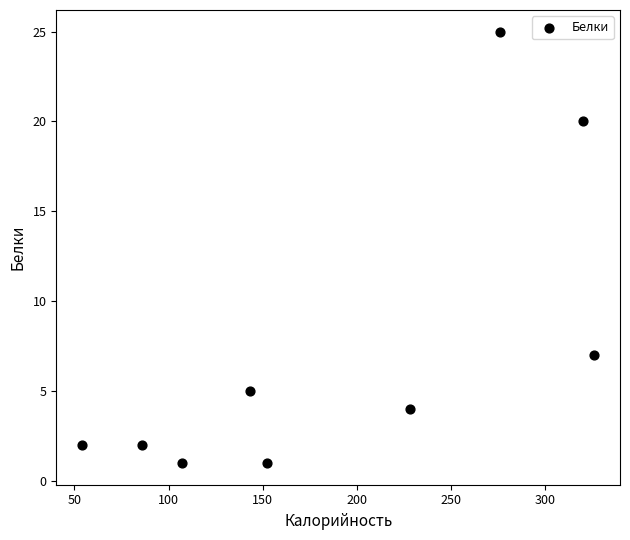

What Y value in the scatter plot is closest to 13?

7